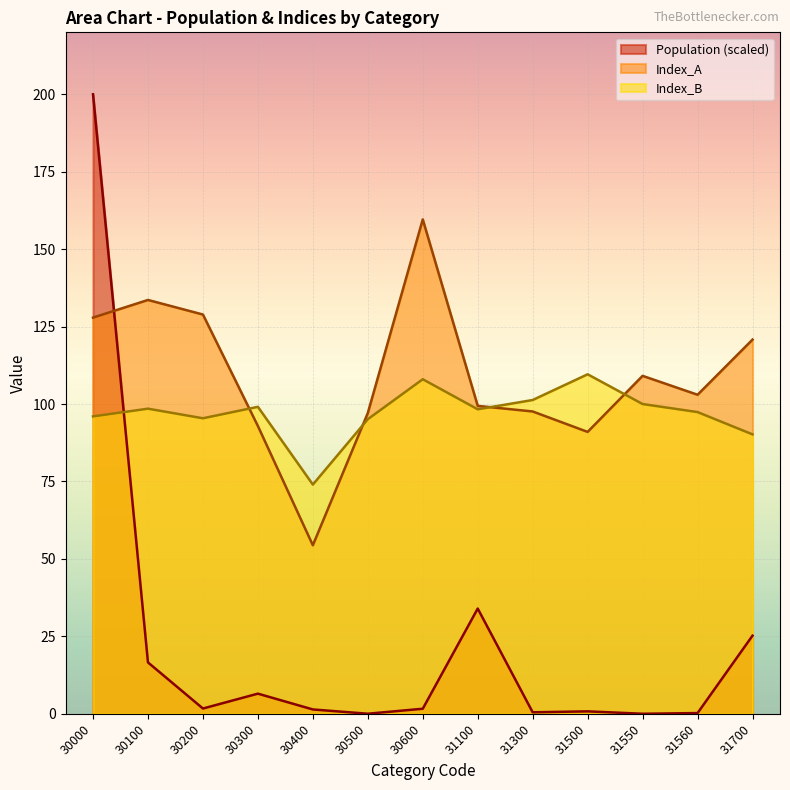

Reading left to right, transcribe all the data shown in this chart.

Population: 30000=200.0	30100=16.6	30200=1.7	30300=6.5	30400=1.4	30500=0.0	30600=1.6	31100=34.0	31300=0.5	31500=0.8	31550=0.0	31560=0.2	31700=25.2
Index_A: 30000=127.9	30100=133.6	30200=128.9	30300=92.9	30400=54.4	30500=97.1	30600=159.6	31100=99.4	31300=97.6	31500=91.0	31550=109.1	31560=103.0	31700=120.8
Index_B: 30000=96.0	30100=98.5	30200=95.4	30300=99.1	30400=74.0	30500=95.1	30600=108.0	31100=98.3	31300=101.3	31500=109.6	31550=100.0	31560=97.4	31700=90.2